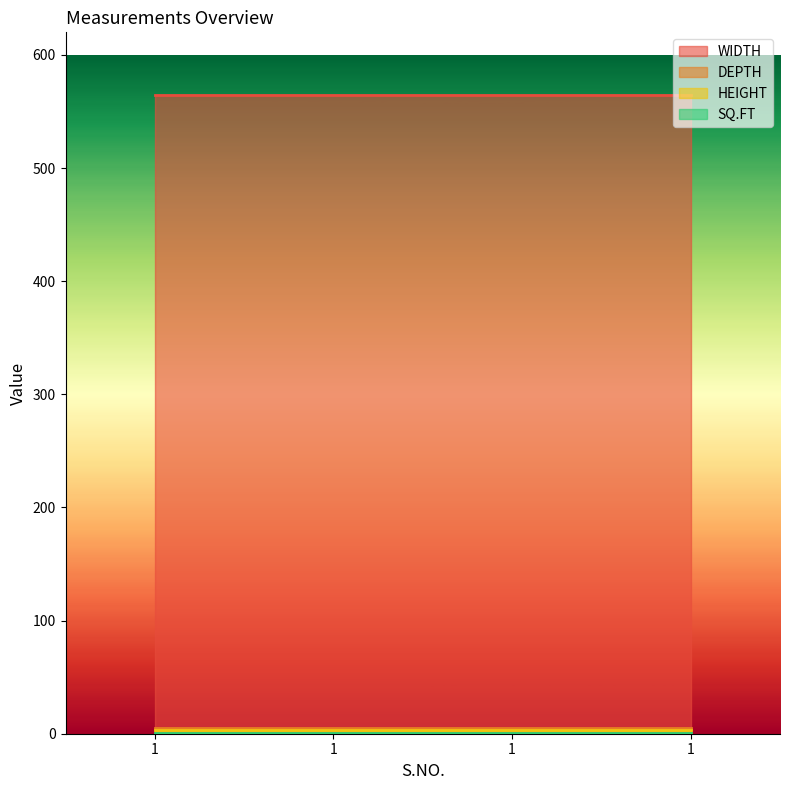

Reading left to right, what are all the values shown in this chart?

WIDTH: 565.0	565.0	565.0	565.0
DEPTH: 5.0	5.0	5.0	5.0
HEIGHT: 3.0	3.0	3.0	3.0
SQ.FT: 0.2	0.2	0.2	0.2